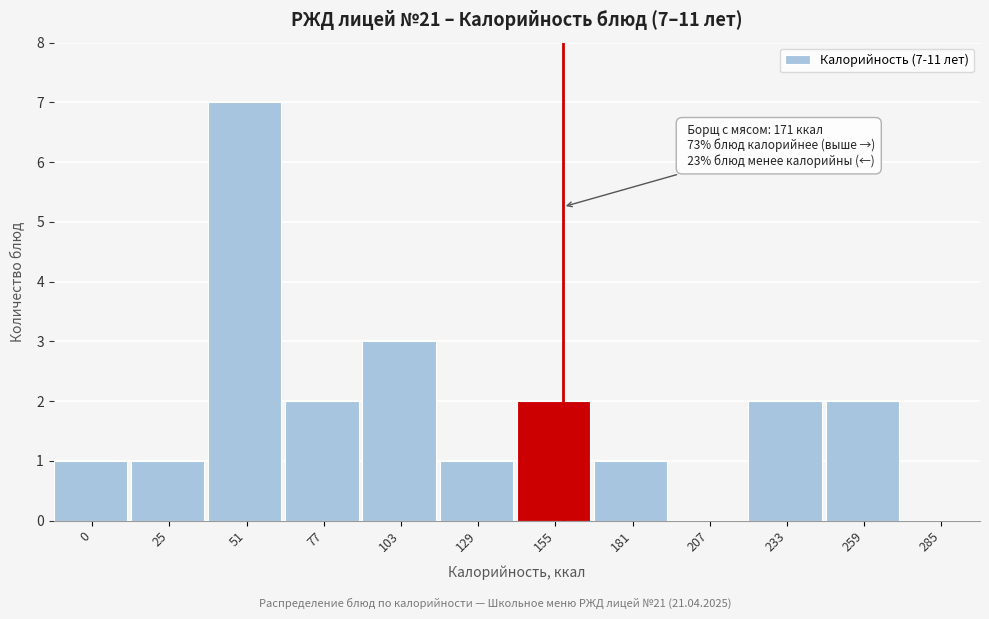

Reading left to right, transcribe all the data shown in this chart.

0=1	25=1	51=7	77=2	103=3	129=1	155=2	181=1	207=0	233=2	259=2	285=0